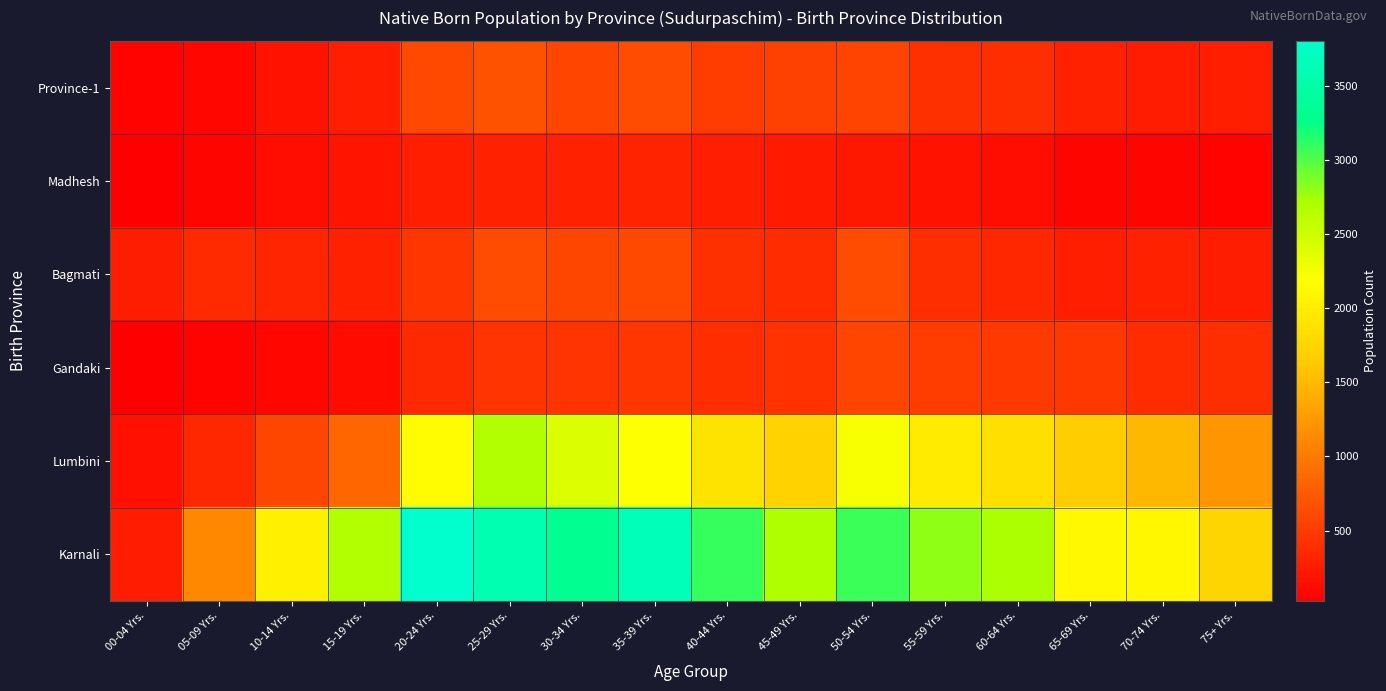

What is the total value across all series at 30-34 Yrs.?

7660